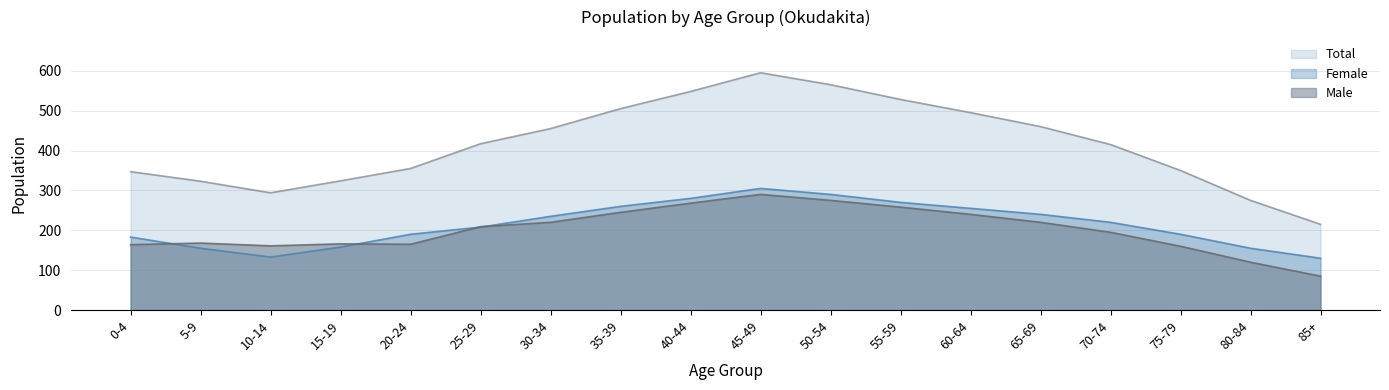

Between which two adjacent categories do Female and Male first intersect?

0-4 and 5-9